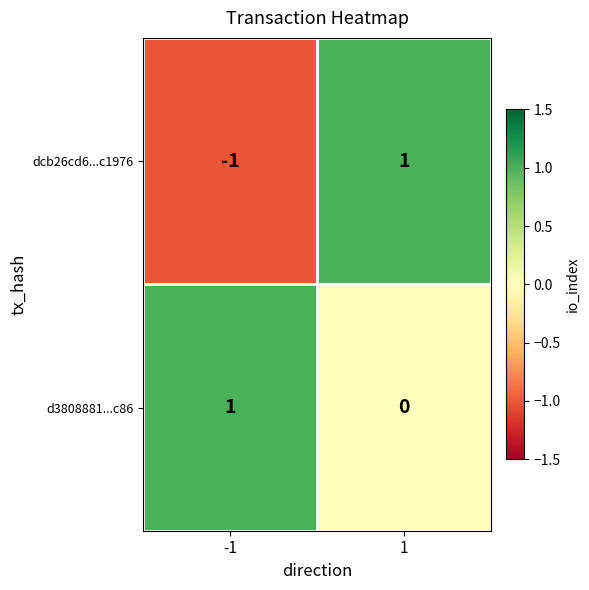

The value of dcb26cd6...c1976 at -1 is -2. True or false?

False